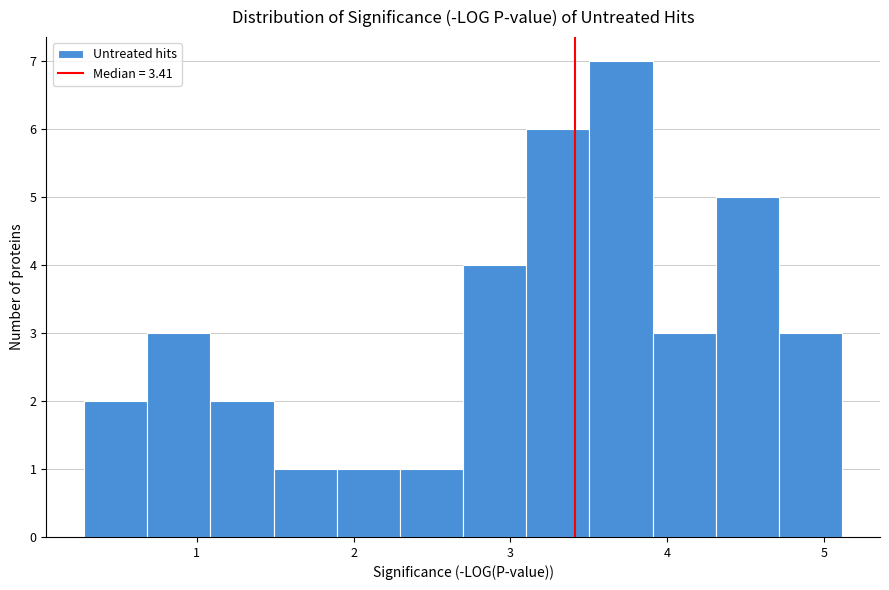

Which range on the x-axis has the tallest bar?

3.5 to 3.9